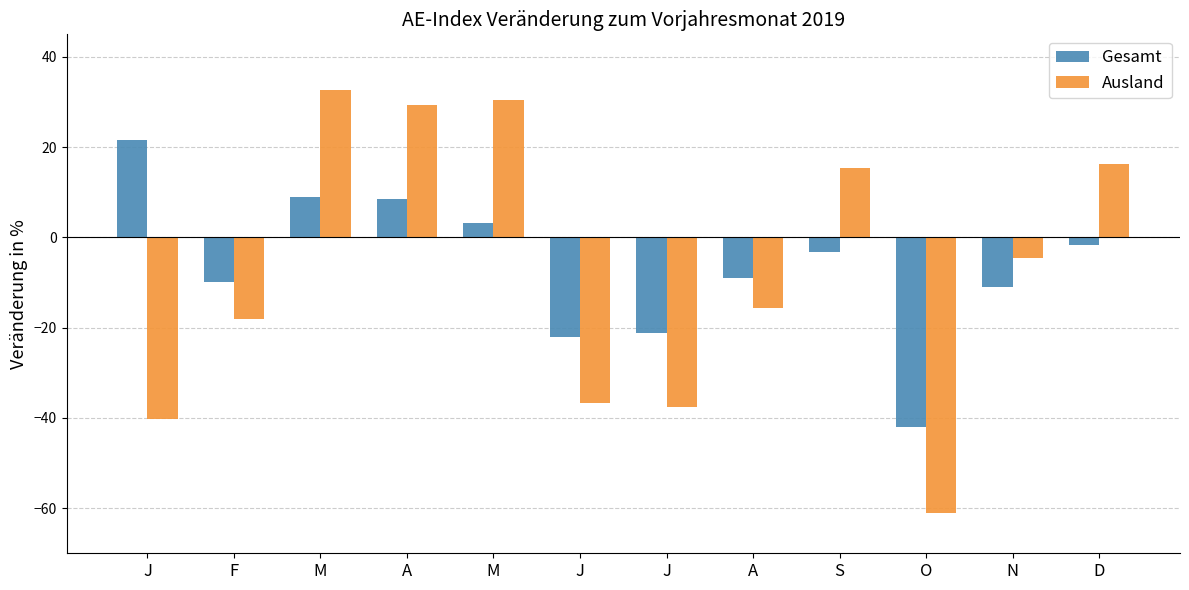

Between F and J, which is larger?

J